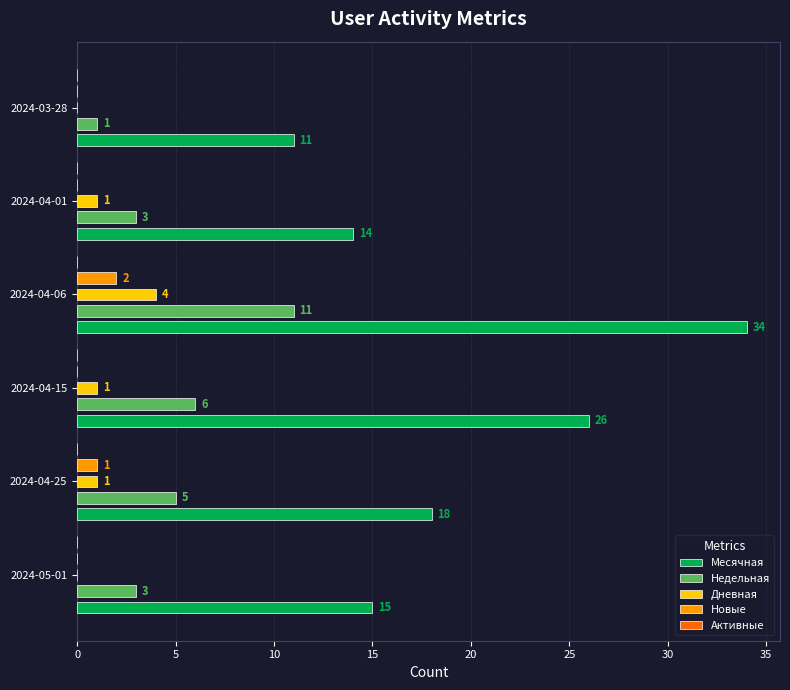

The value of Недельная at 2024-04-15 is 3. True or false?

False